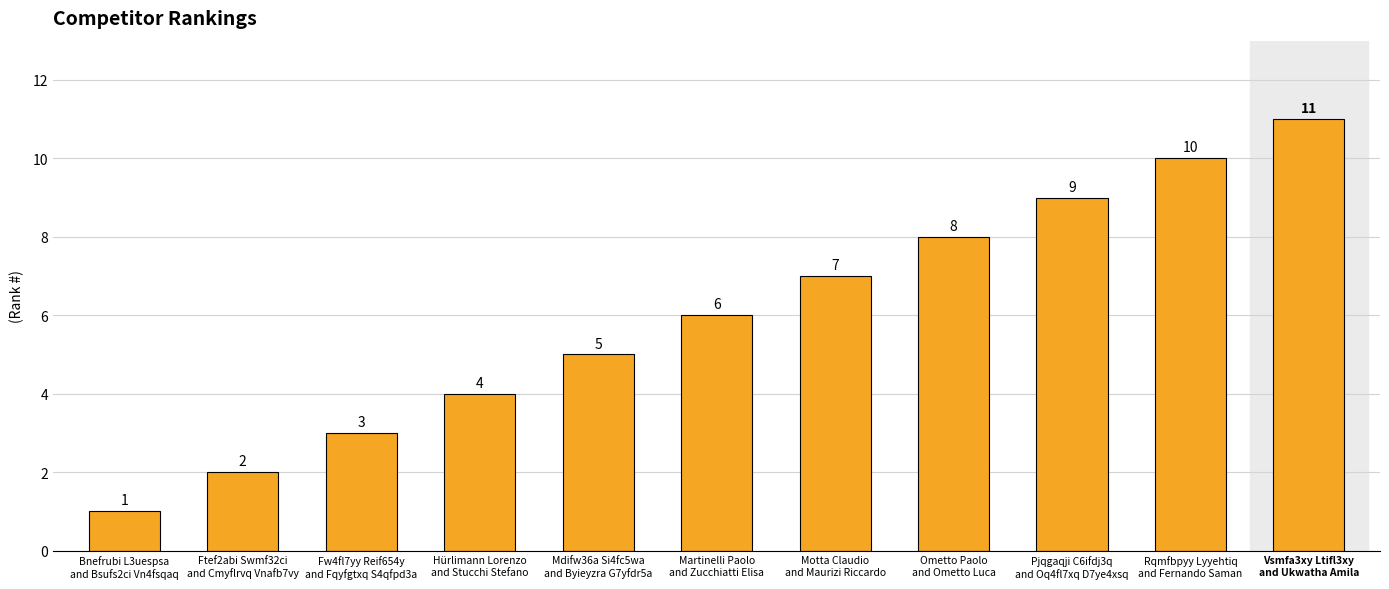

The chart shows a value of 8 at Mdifw36a Si4fc5wa
and Byieyzra G7yfdr5a. True or false?

False